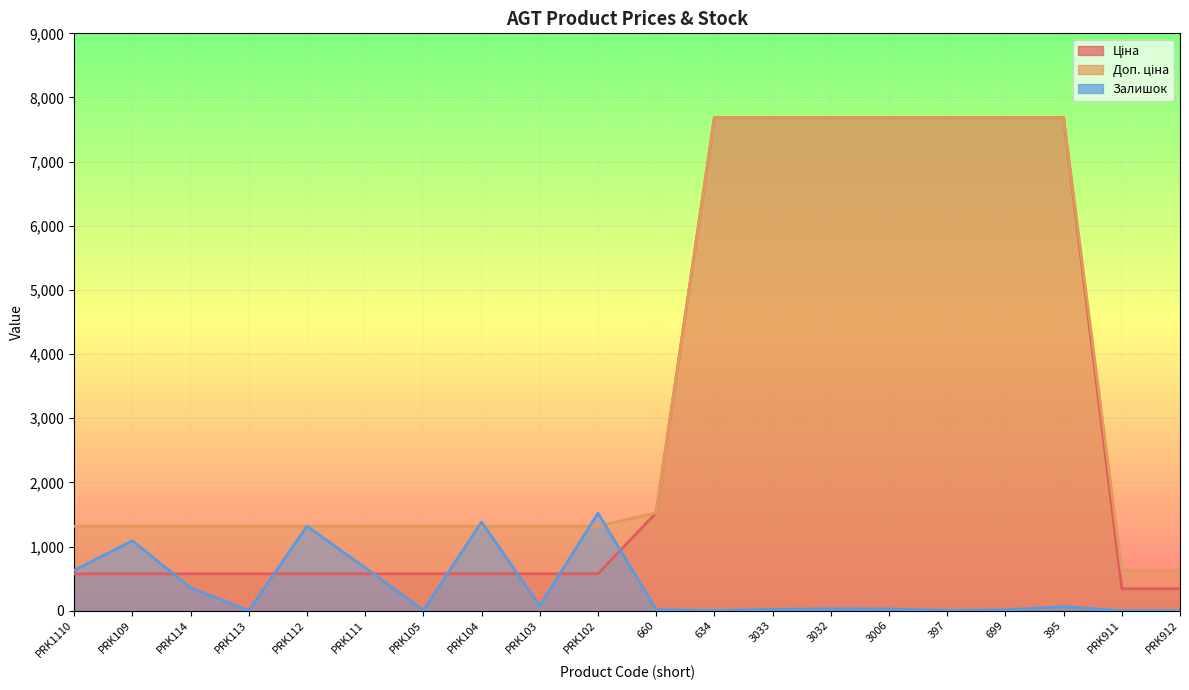

Which has a higher value, PRK1110 or 3032?

3032